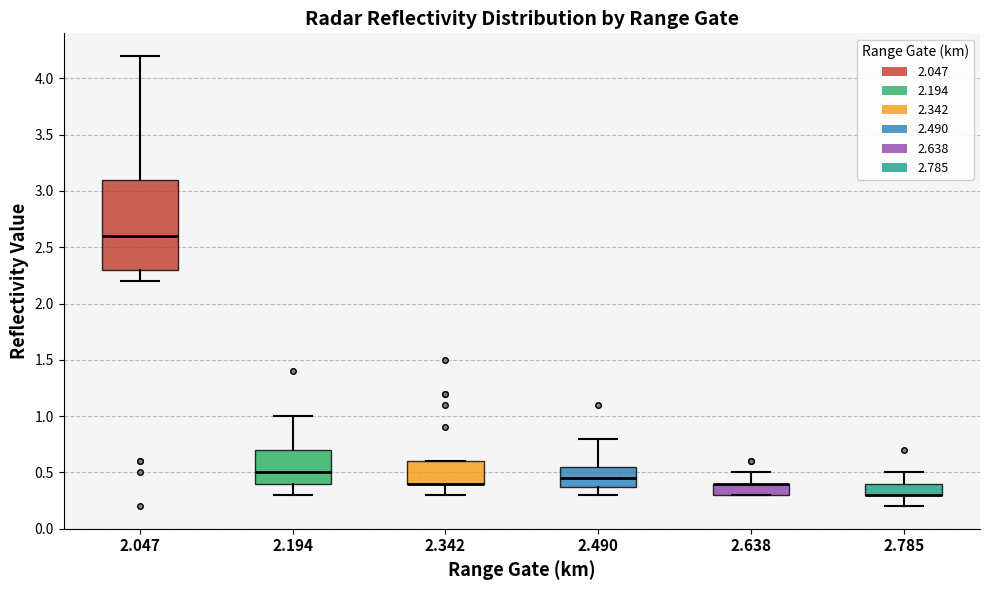

Reading left to right, read every box against the y-axis: the position of its median line, the range the box covers, and the ends of its whiskers. The values are not printed on the chart, so give them approximately, as read against the axis.

2.047: median 2.60, box 2.30 to 3.10, whiskers 2.20 to 4.20
2.194: median 0.50, box 0.40 to 0.70, whiskers 0.30 to 1.00
2.342: median 0.40 (drawn on the box's lower edge), box 0.40 to 0.60, whiskers 0.30 to 0.60
2.490: median 0.45, box 0.40 to 0.55, whiskers 0.30 to 0.80
2.638: median 0.40 (drawn on the box's upper edge), box 0.30 to 0.40, whiskers 0.30 to 0.50
2.785: median 0.30 (drawn on the box's lower edge), box 0.30 to 0.40, whiskers 0.20 to 0.50